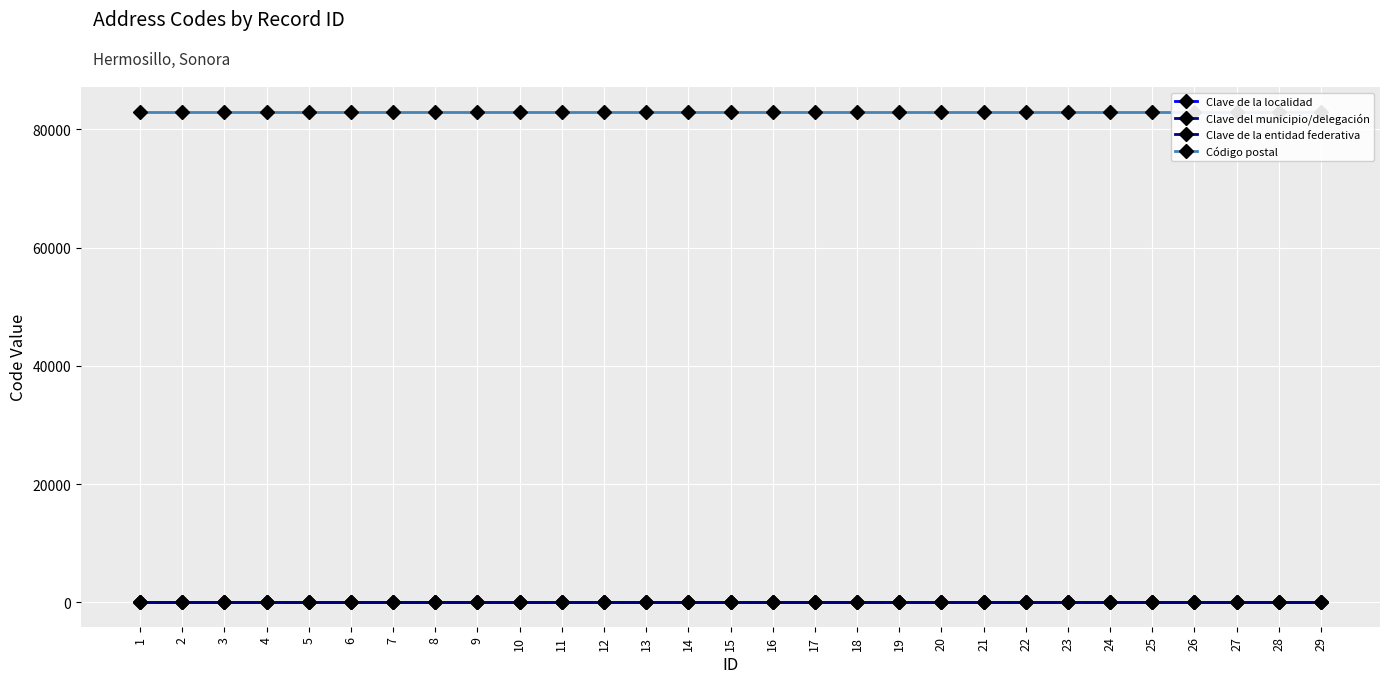

At which label is Código postal closest to 83000?

1